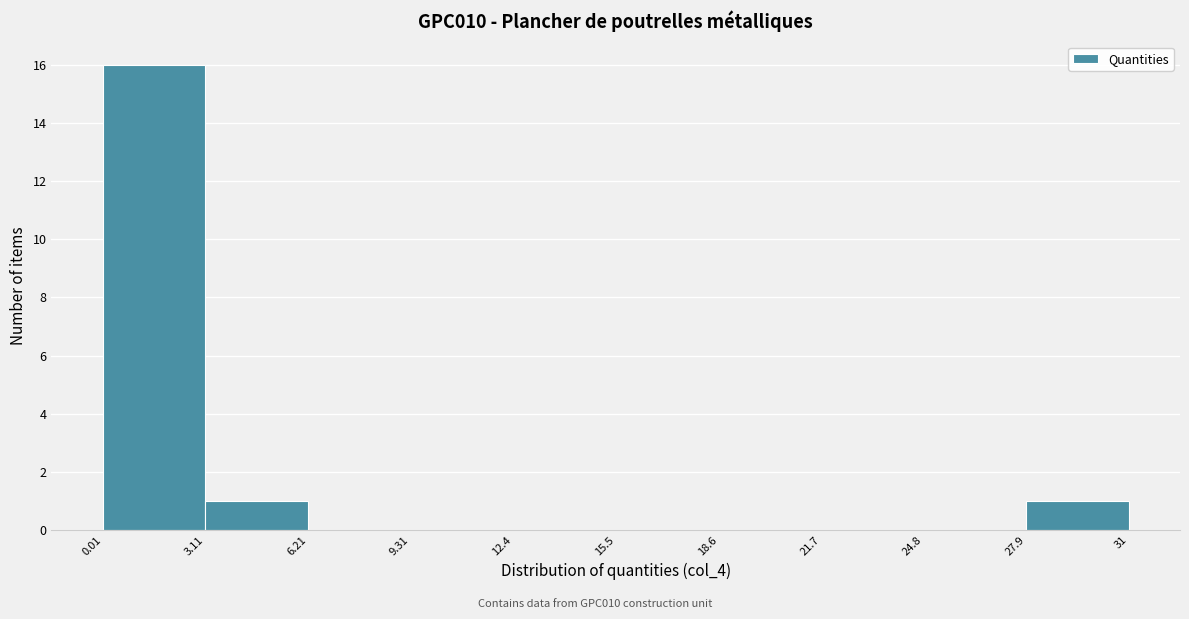

Reading left to right, transcribe this chart: for each bar, give the range it covers on the x-axis and its height. The values are not printed on the chart, so give them approximately, as read against the axis.

0.01 to 3.11: 16
3.11 to 6.21: 1
6.21 to 9.31: 0
9.31 to 12.4: 0
12.4 to 15.5: 0
15.5 to 18.6: 0
18.6 to 21.7: 0
21.7 to 24.8: 0
24.8 to 27.9: 0
27.9 to 31: 1